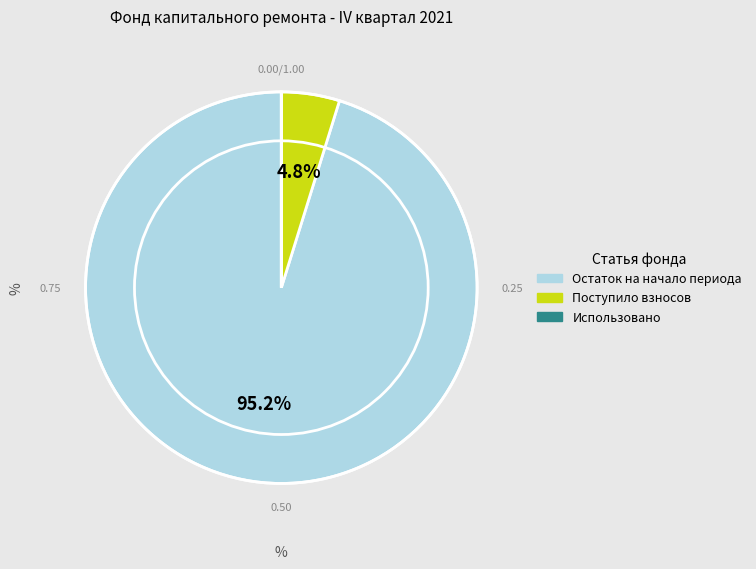

Is there any slice that represents more than half of the pie?

Yes